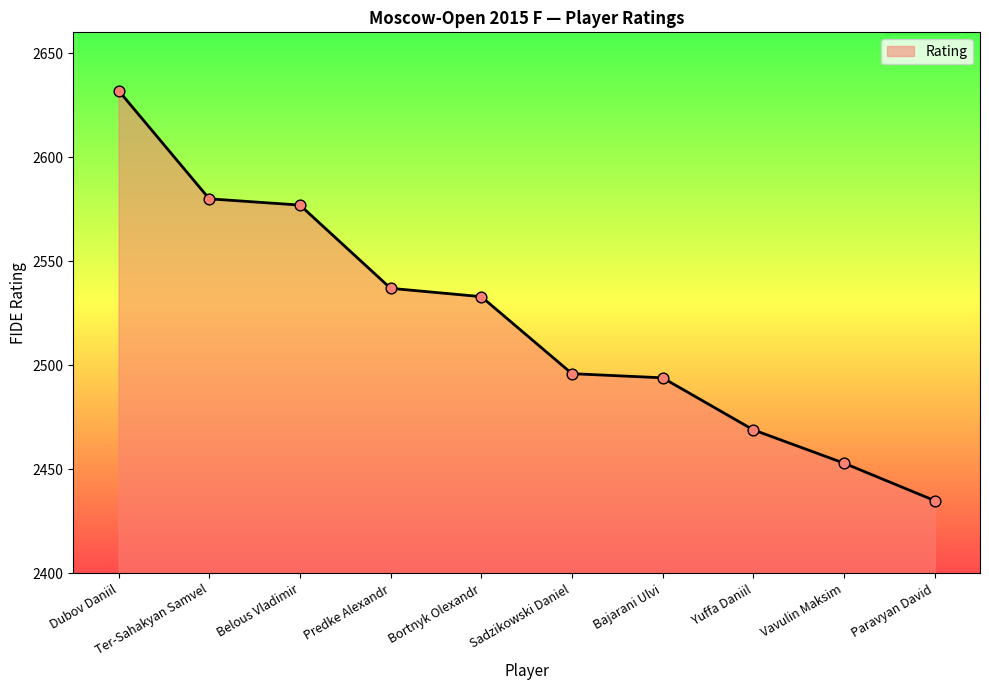

Approximately how many times larger is the value at Belous Vladimir compared to Bortnyk Olexandr?

1.0